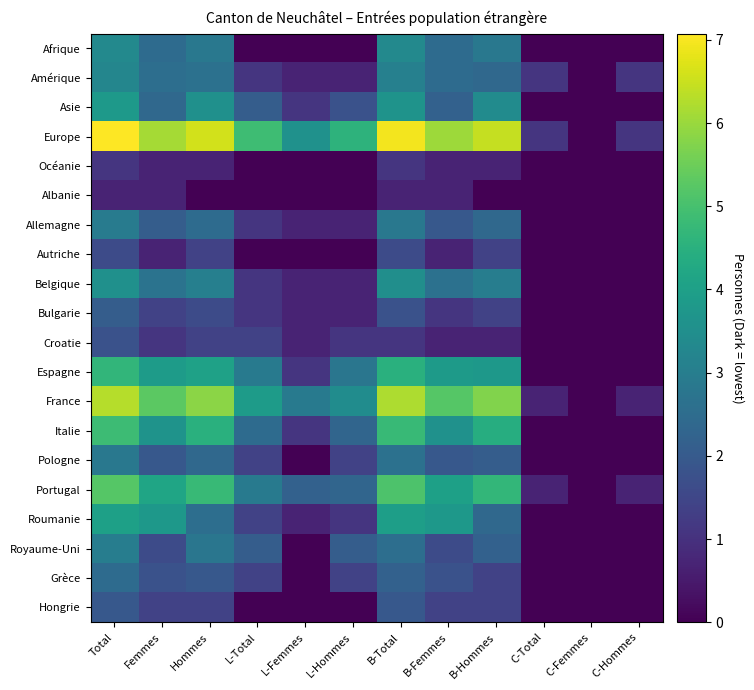

At how many categories does at least one series exceed 1?

11